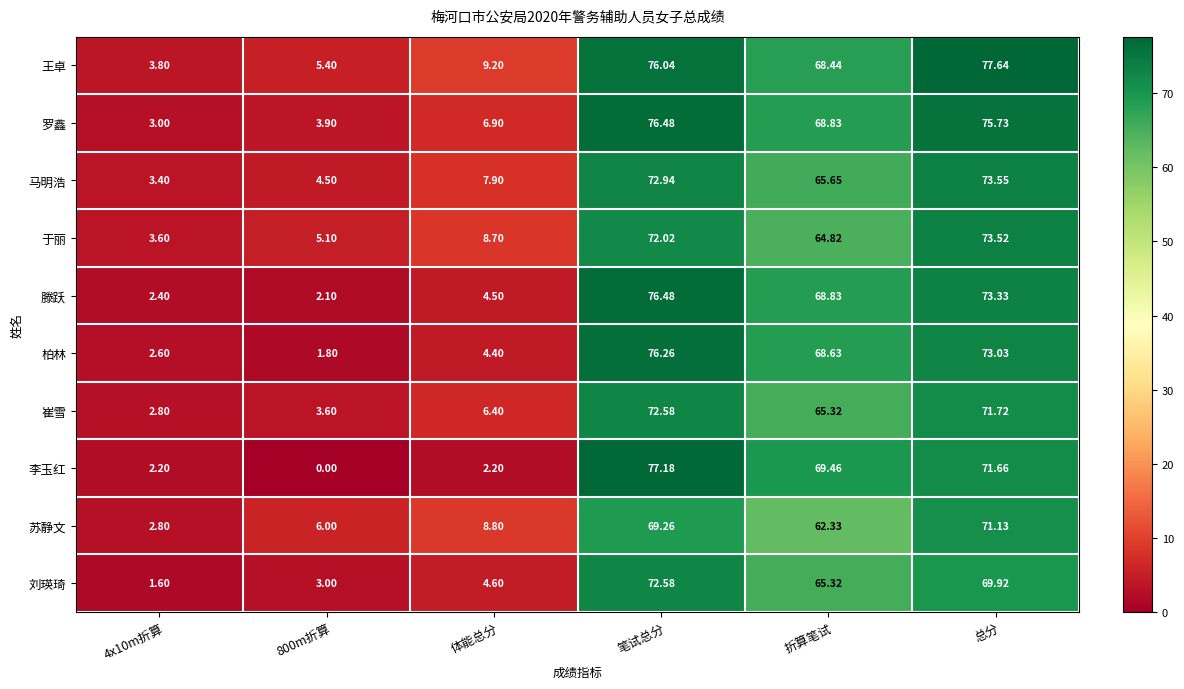

At which label does 柏林 reach its peak?

笔试总分